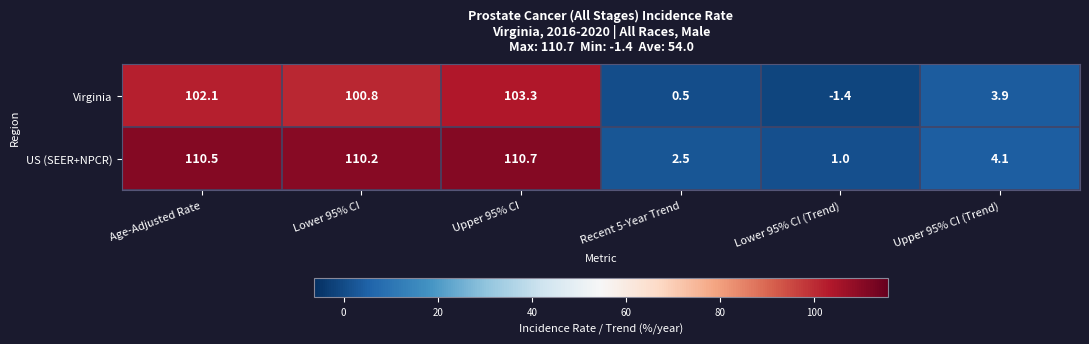

Reading left to right, extract all data points from this chart.

Virginia: 102.1	100.8	103.3	0.5	-1.4	3.9
US (SEER+NPCR): 110.5	110.2	110.7	2.5	1.0	4.1